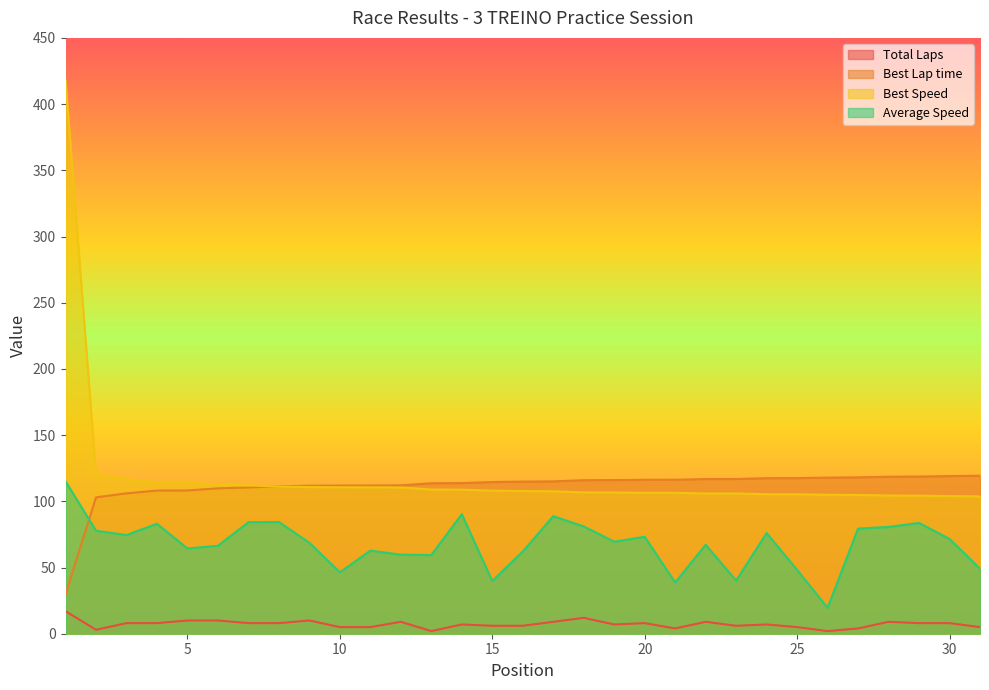

True or false: Average Speed has more than 1 points higher than both neighbors.

True